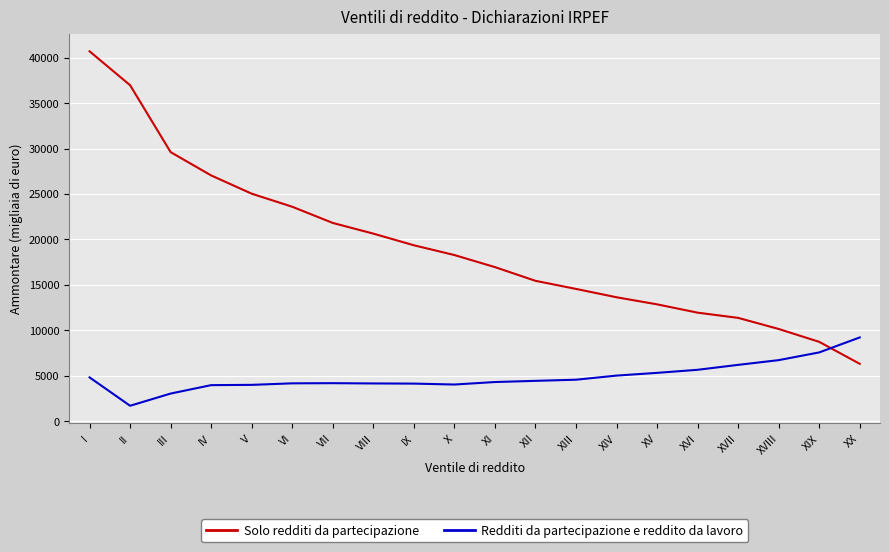

True or false: Redditi da partecipazione e reddito da lavoro and Solo redditi da partecipazione intersect in this chart.

True